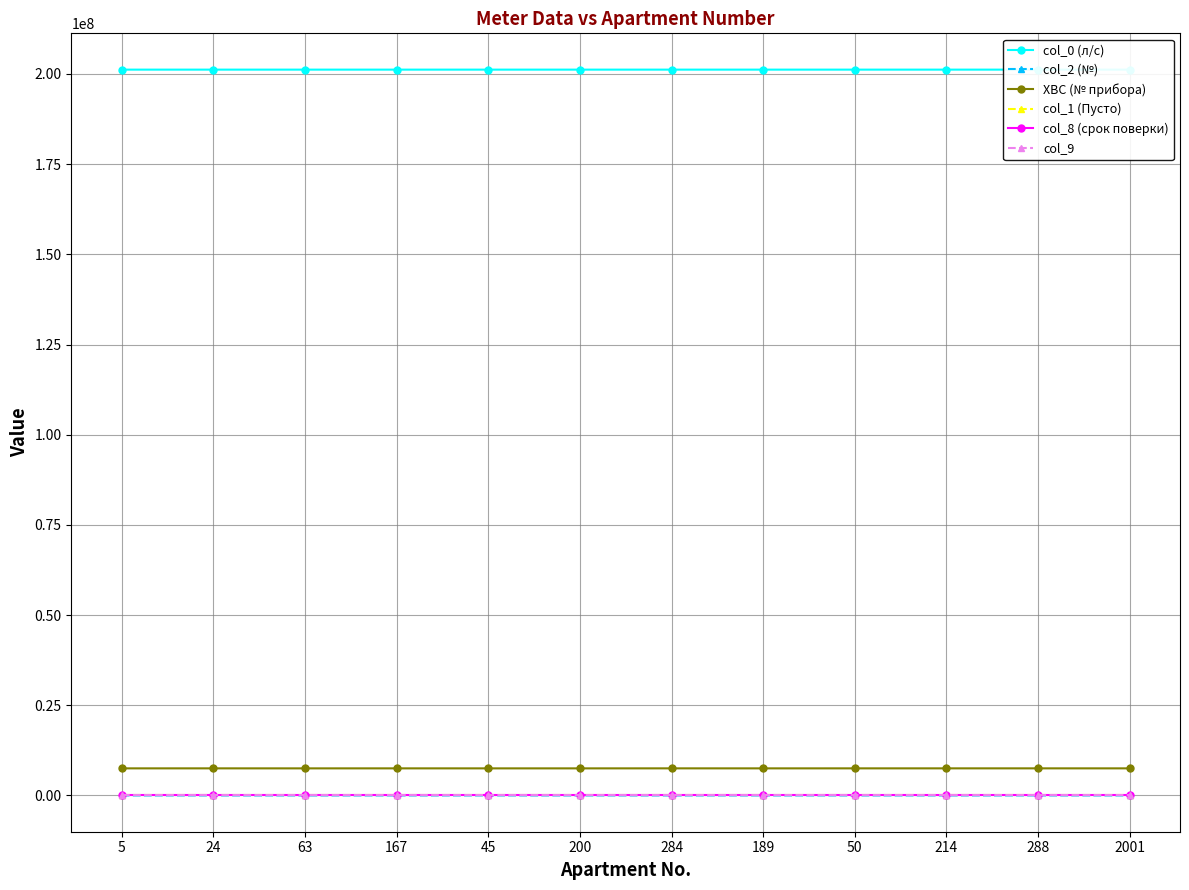

Reading left to right, what are all the values shown in this chart?

col_0 (л/с): 201200005	201200024	201200063	201200167	201200045	201200200	201200284	201200189	201200050	201200214	201200288	201202001
col_2 (№): 5	24	63	167	45	200	284	189	50	214	288	2001
ХВС (№ прибора): 7504395	7505878	7502033	7504930	7502129	7502016	7507509	7503037	7506095	7506205	7507513	7504134
col_1 (Пусто): 0	0	0	0	0	0	0	0	0	0	0	0
col_8 (срок поверки): 6	6	6	6	6	6	6	6	6	6	6	6
col_9: 0	0	0	0	0	0	0	0	0	0	0	0